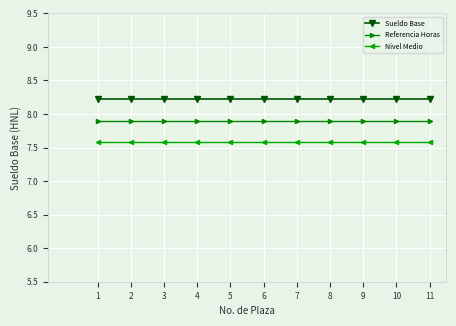

Rank the series at 10 from lowest to highest value.

Nivel Medio, Referencia Horas, Sueldo Base